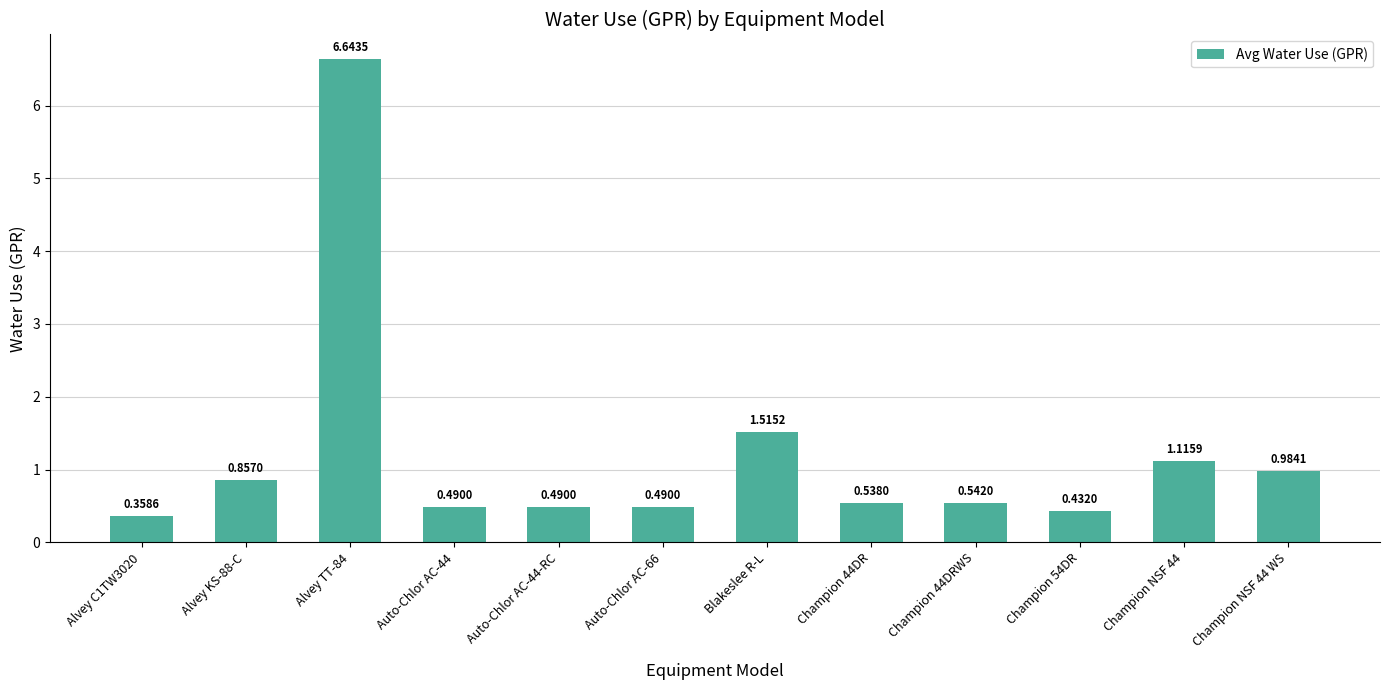

At which label is the value closest to 3?

Blakeslee R-L